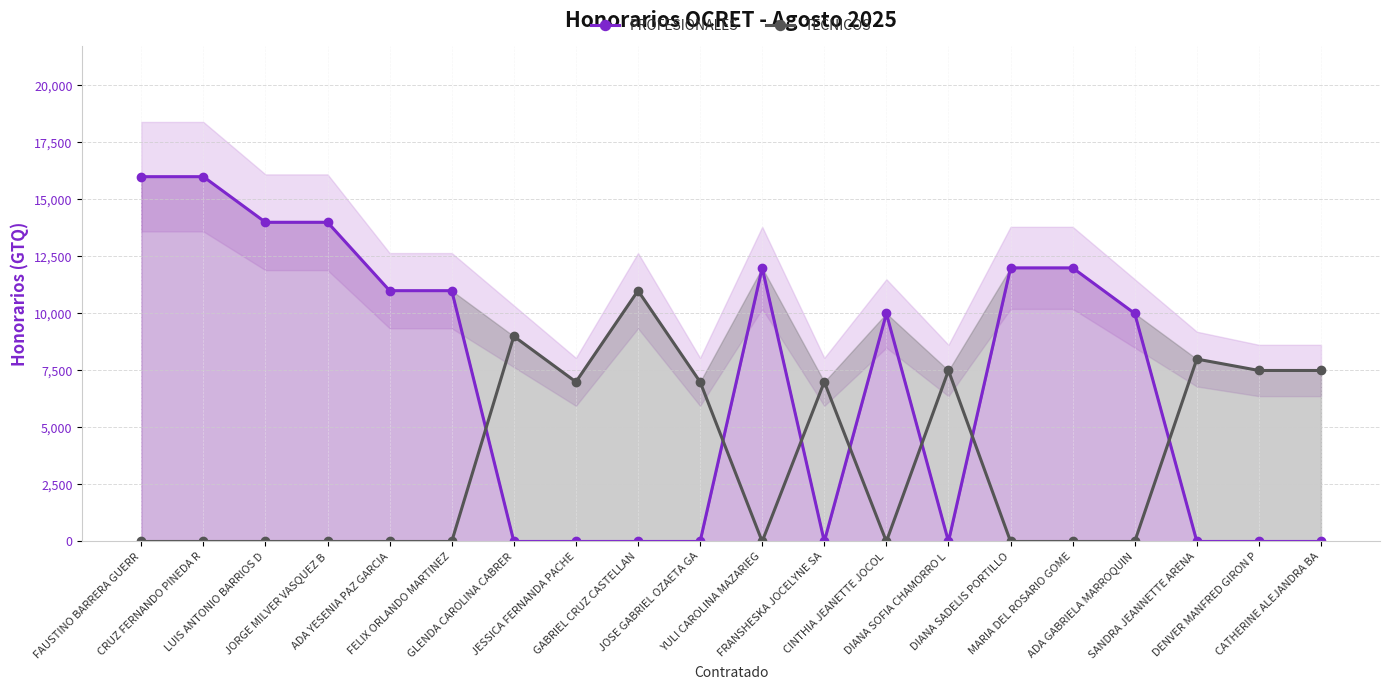

After their last crossing, which series has the higher values: PROFESIONALES or TECNICOS?

TECNICOS